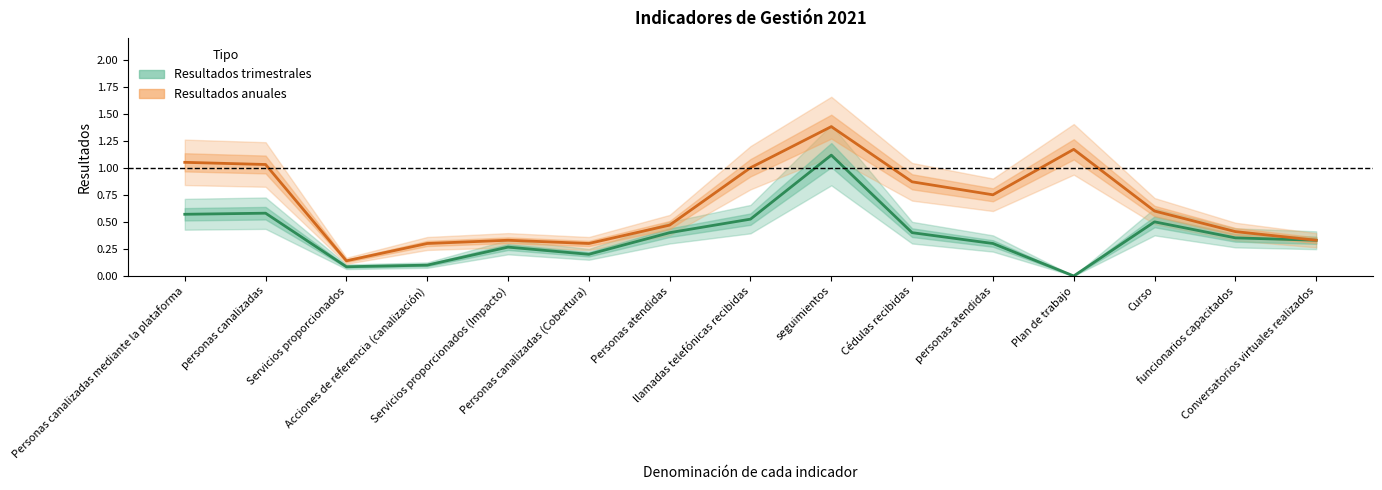

List the labels in order of Resultados anuales value, smallest first.

Servicios proporcionados, Acciones de referencia (canalización), Personas canalizadas (Cobertura), Servicios proporcionados (Impacto), Conversatorios virtuales realizados, funcionarios capacitados, Personas atendidas, Curso, personas atendidas, Cédulas recibidas, llamadas telefónicas recibidas, personas canalizadas, Personas canalizadas mediante la plataforma, Plan de trabajo, seguimientos